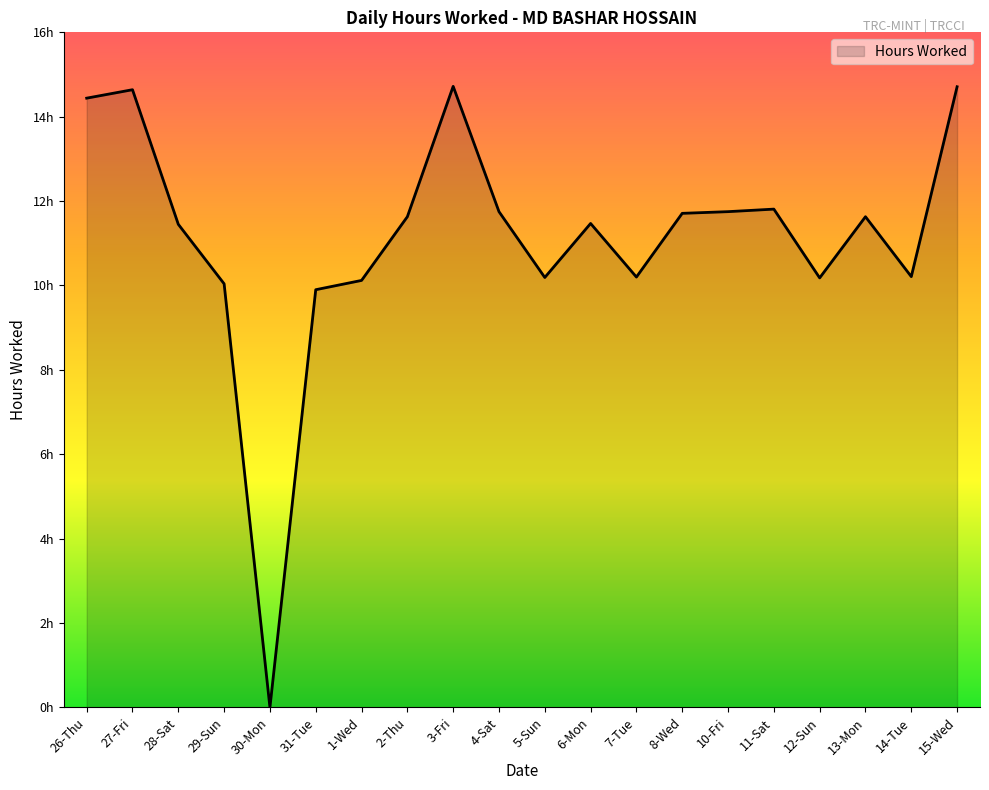

What is the approximate value at 14-Tue?

10.2